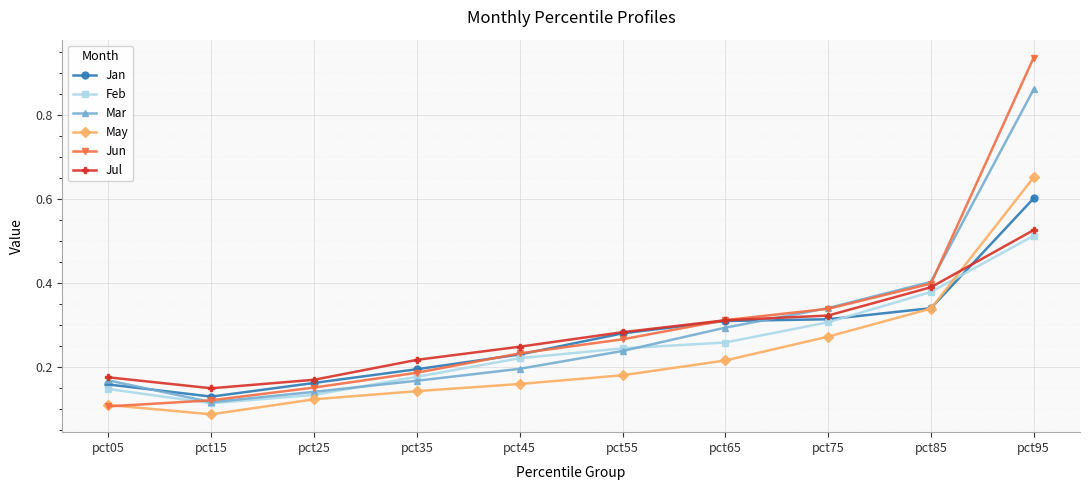

List the labels in order of May value, smallest first.

pct15, pct05, pct25, pct35, pct45, pct55, pct65, pct75, pct85, pct95